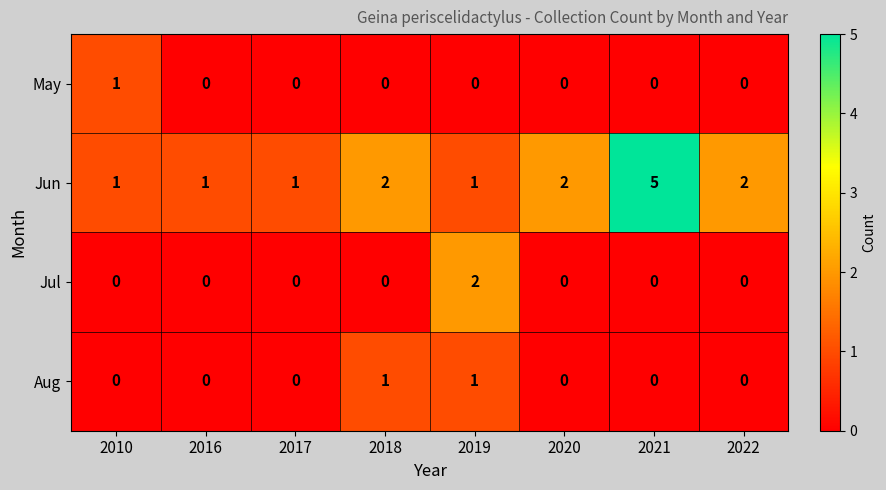

What is the greatest value displayed?

5